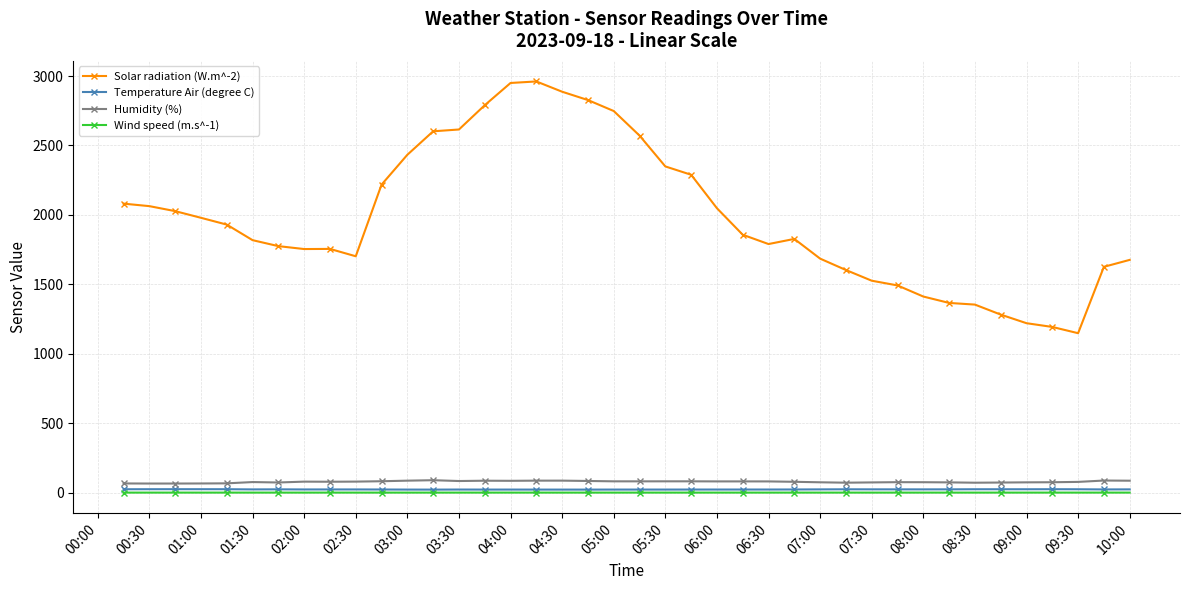

Which series has the largest range (max minus min)?

Solar radiation (W.m^-2)